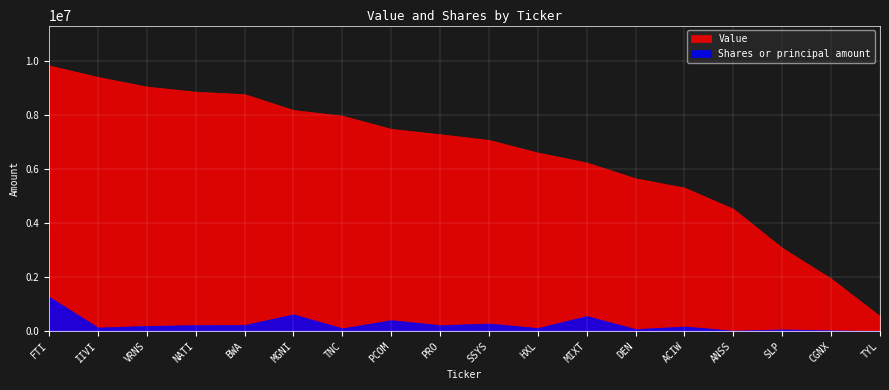

True or false: Value and Shares or principal amount intersect in this chart.

False